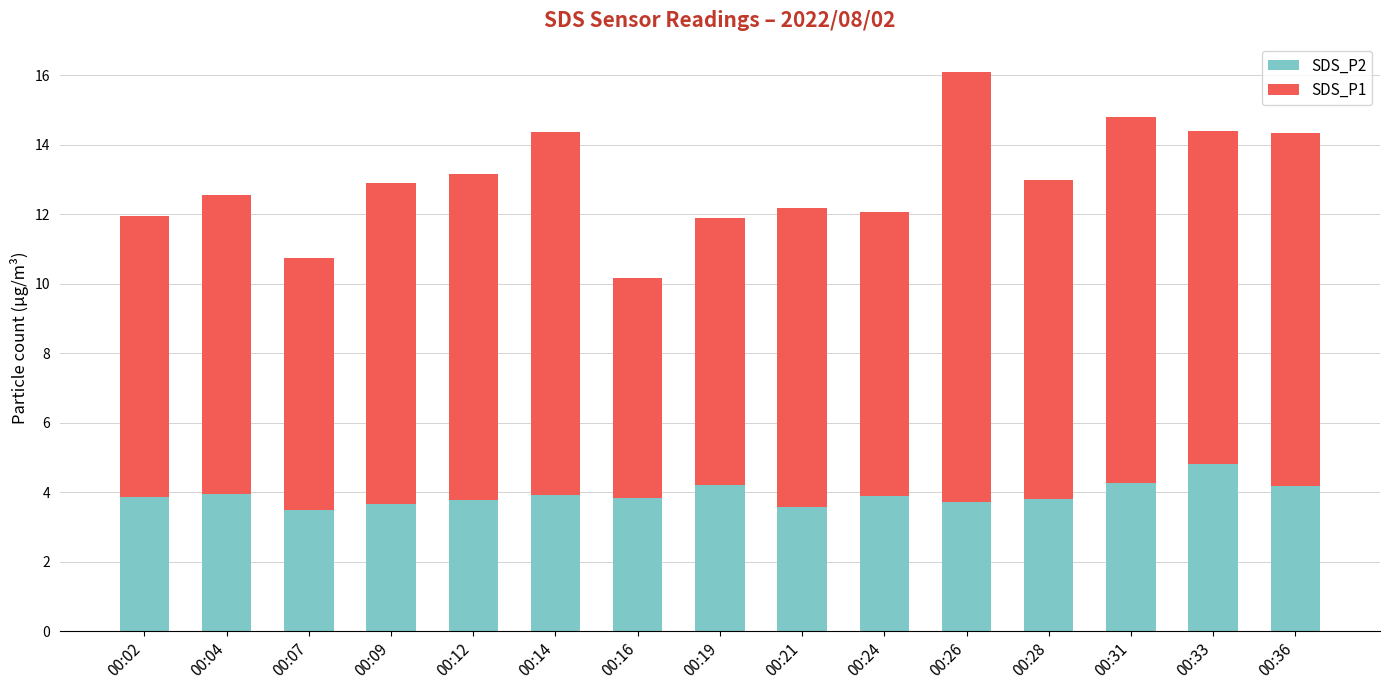

What is the sum of the SDS_P2 values at 00:33 and 00:24?

8.7